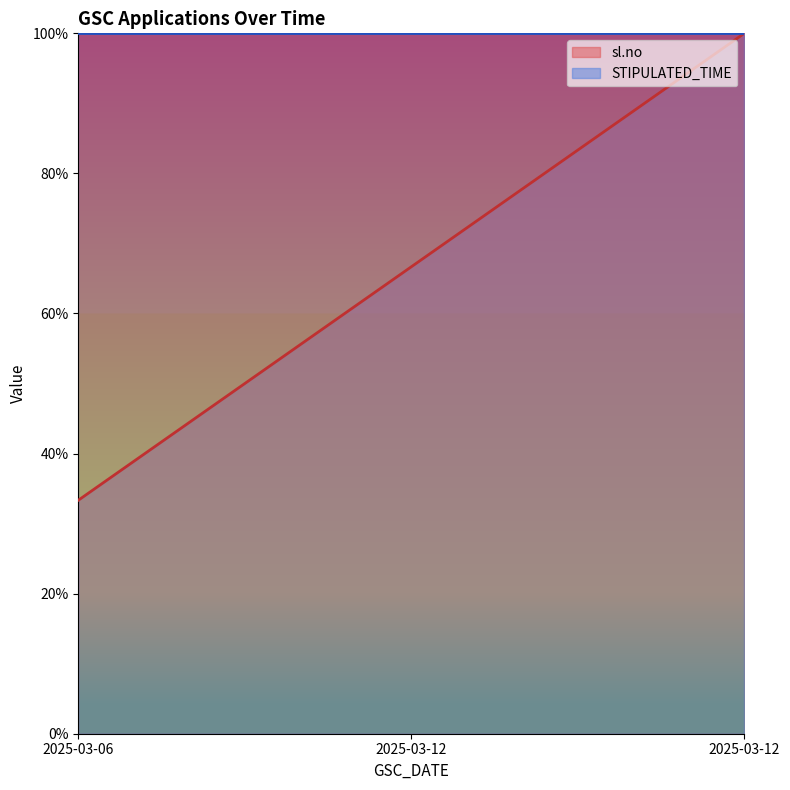

How many lines are shown in the chart?

2